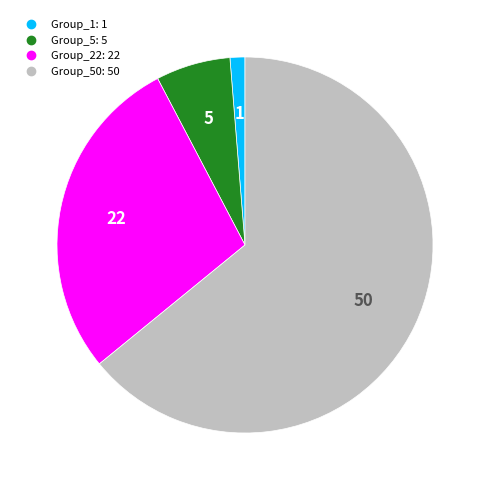

Is there a majority slice in this chart?

Yes